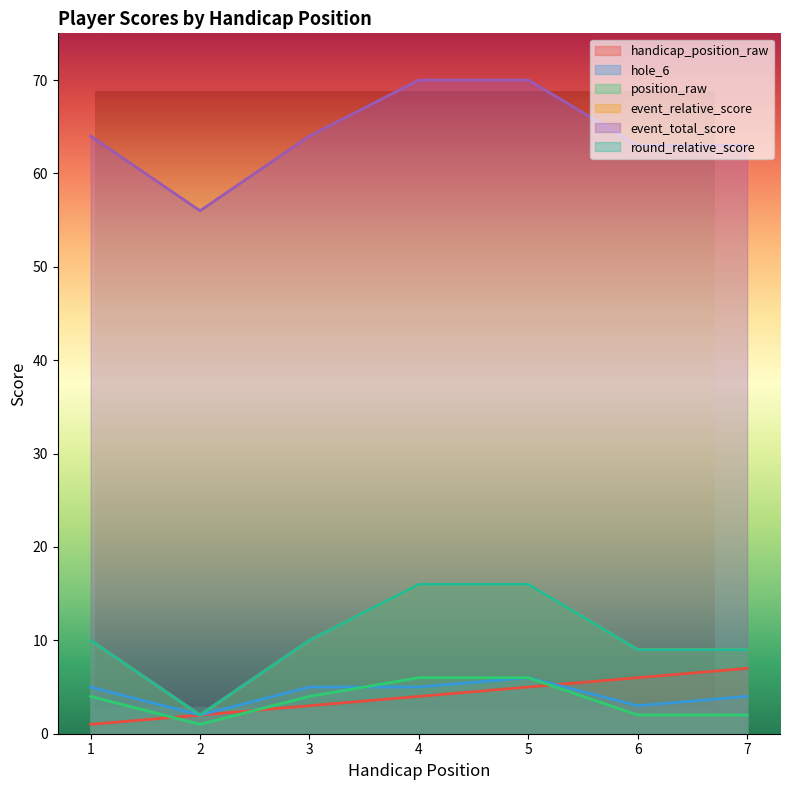

What is the total value across all series at 4?

117